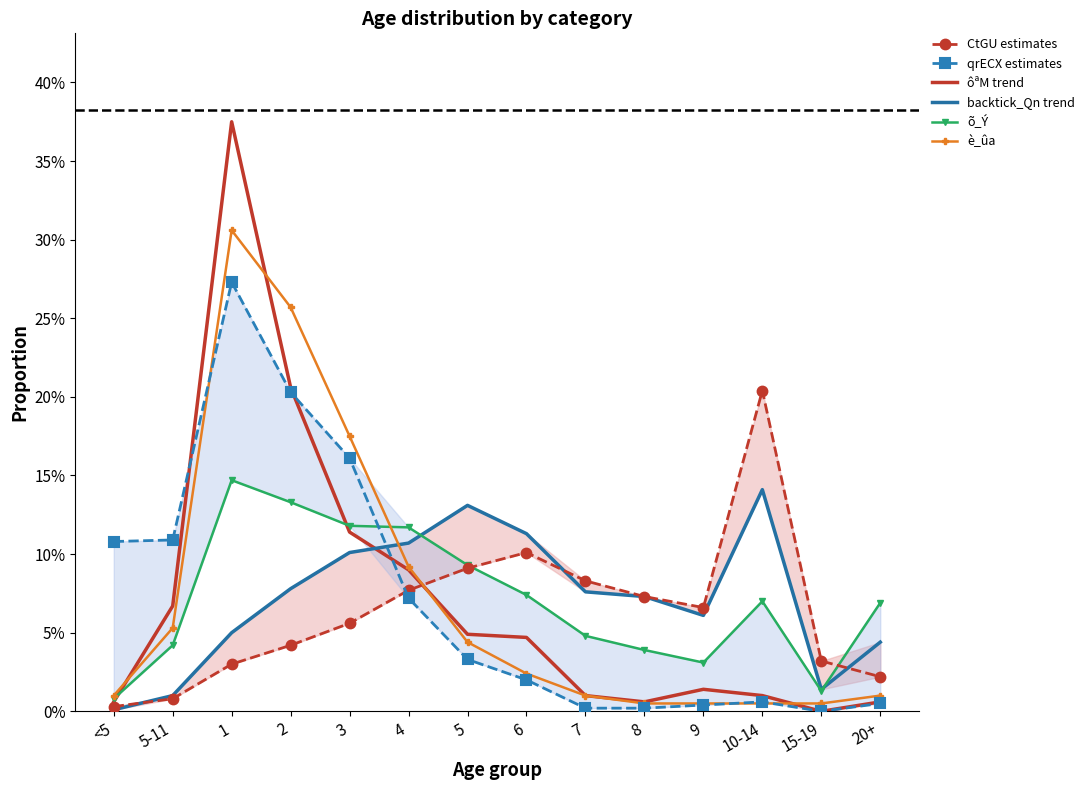

What is the difference between the highest and lowest values at 20+?

0.1